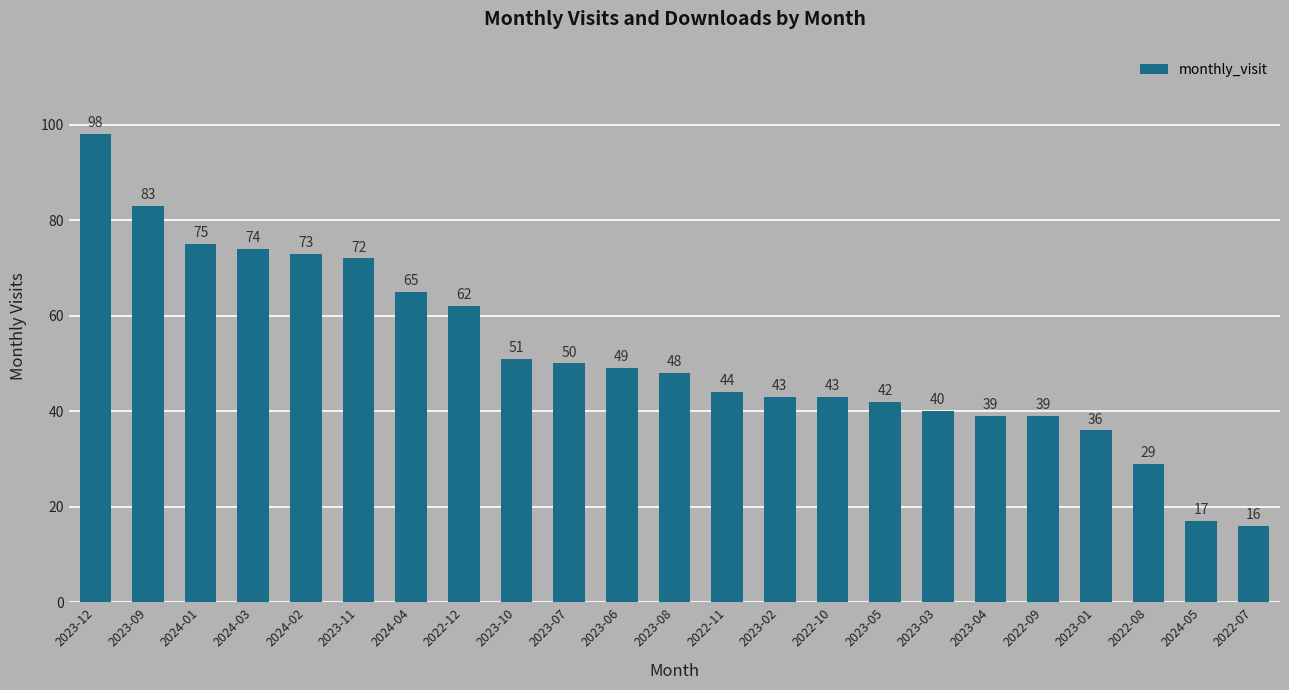

Does the chart contain stacked bars?

No